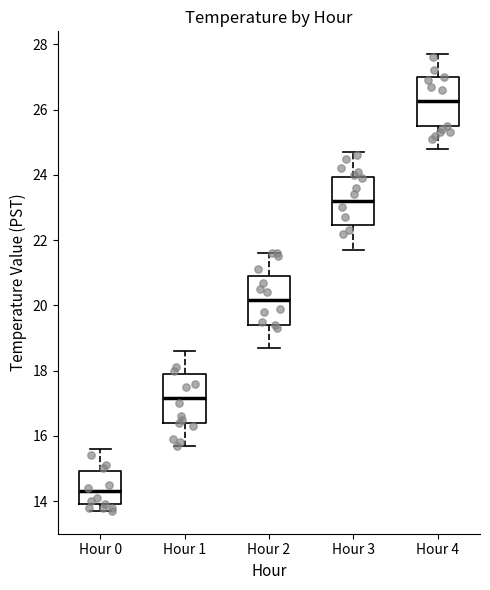

Which box has the highest median line?

Hour 4